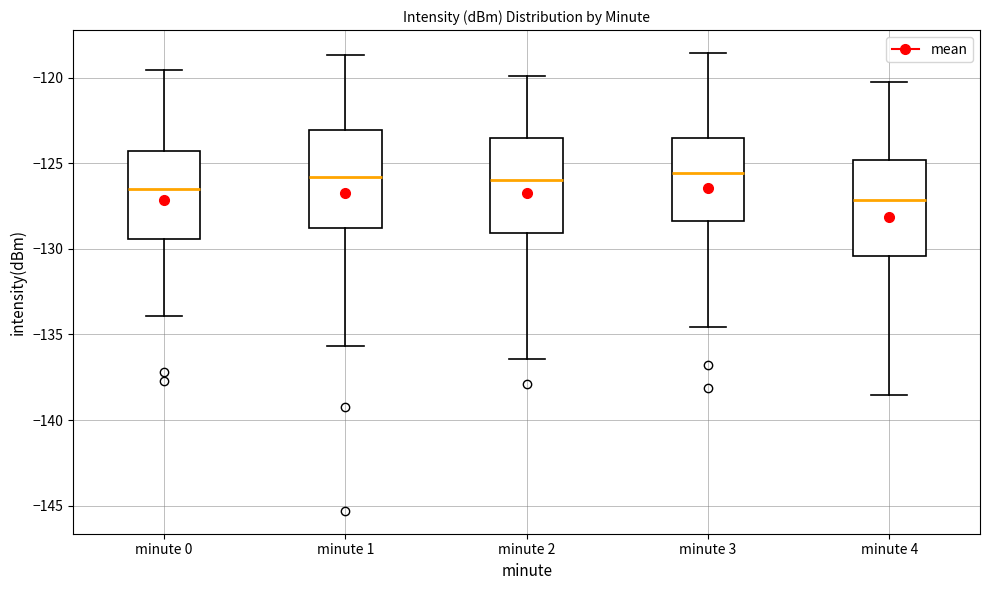

Reading left to right, transcribe this box plot: for each box, give where its median line is, the range the box spans, and where its two whiskers end, as read against the y-axis. The values are not printed on the chart, so give them approximately, as read against the axis.

minute 0: median -126.5, box -129.5 to -124.5, whiskers -134.0 to -119.5
minute 1: median -126.0, box -129.0 to -123.0, whiskers -135.5 to -118.5
minute 2: median -126.0, box -129.0 to -123.5, whiskers -136.5 to -120.0
minute 3: median -125.5, box -128.5 to -123.5, whiskers -134.5 to -118.5
minute 4: median -127.0, box -130.5 to -125.0, whiskers -138.5 to -120.0